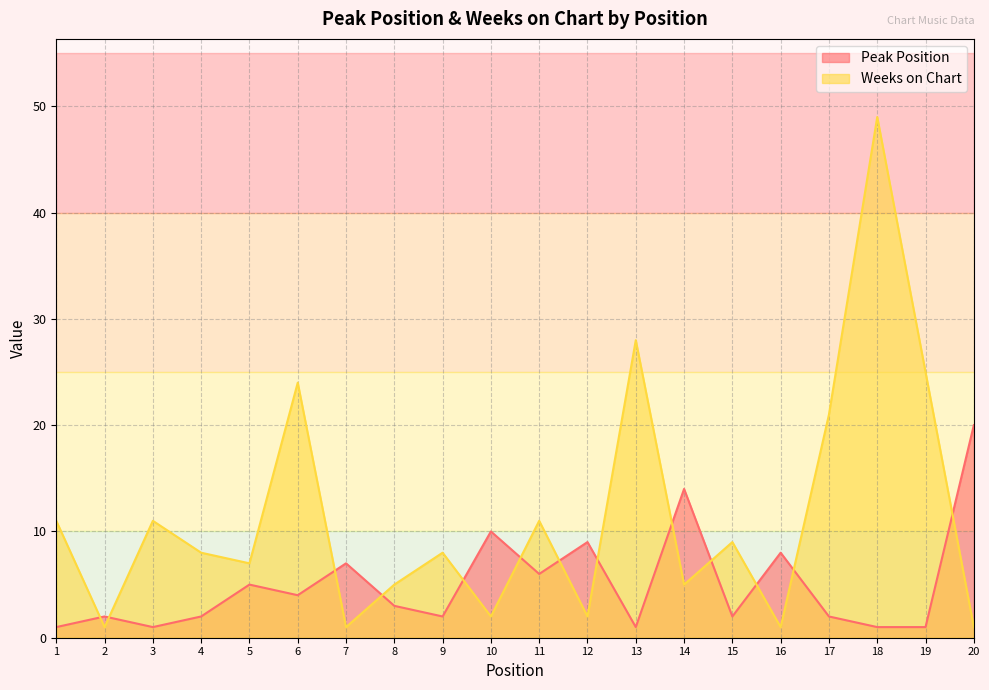

Is it true that Peak Position equals 2 at 9?

True